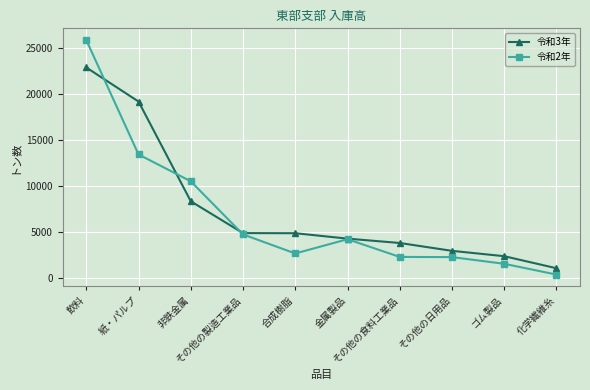

Which series has the largest range (max minus min)?

令和2年